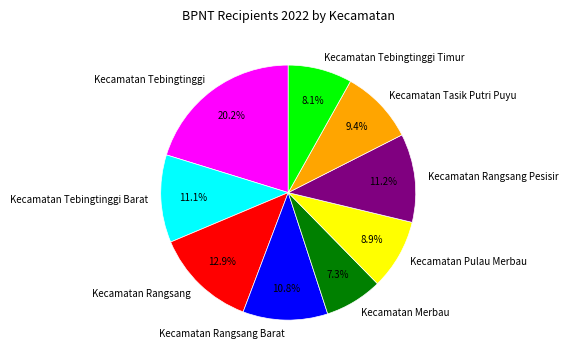

Does any single category account for the majority?

No